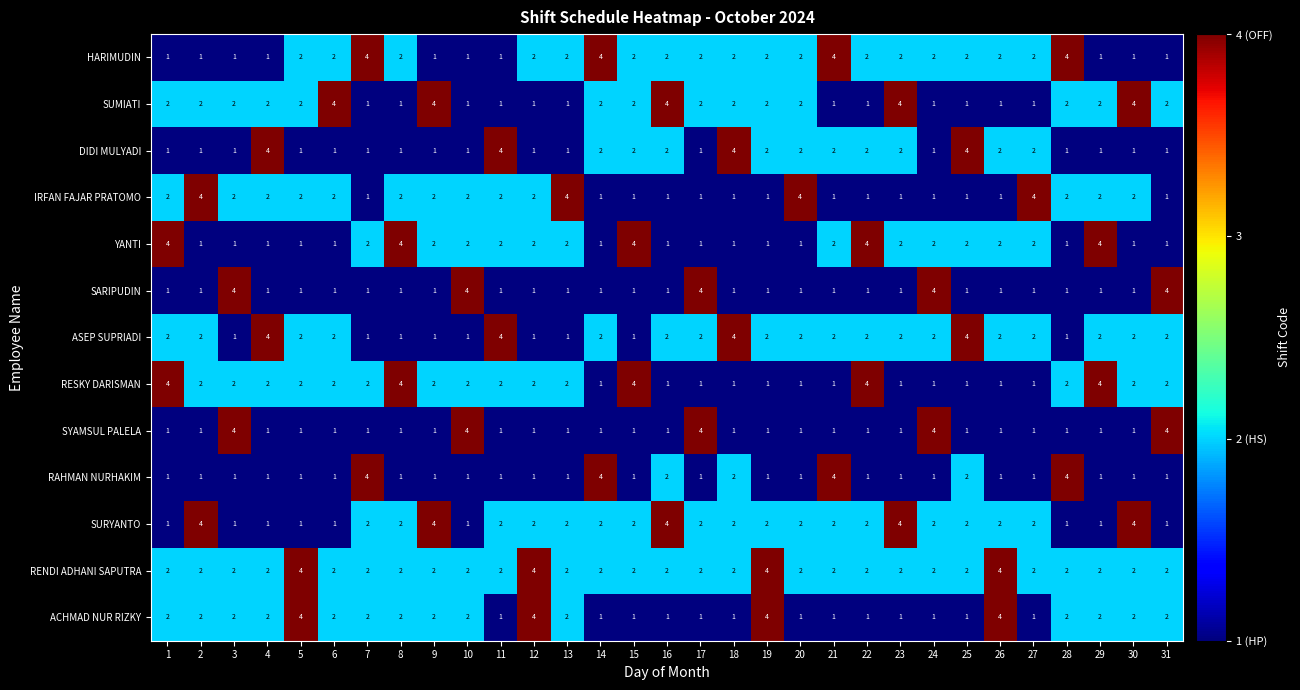

What is the spread (max minus min) of values at 1?

3